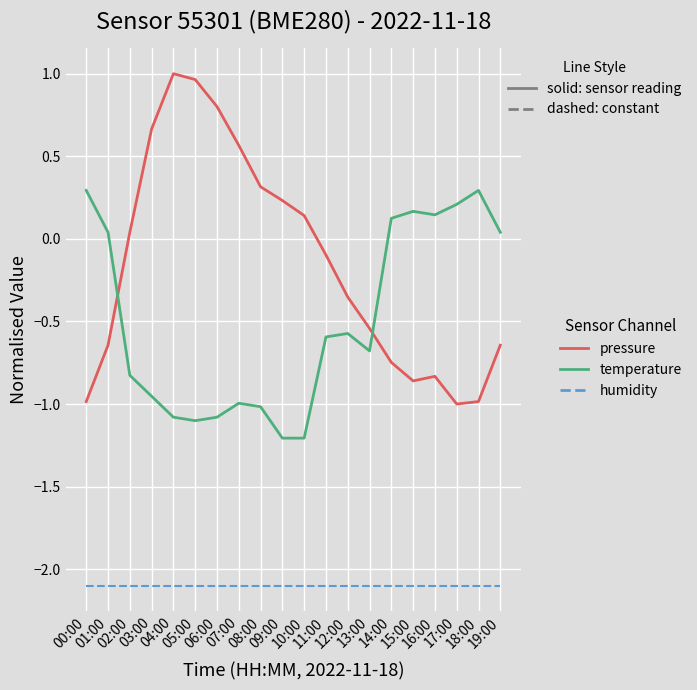

What is the smallest value displayed?

-2.1